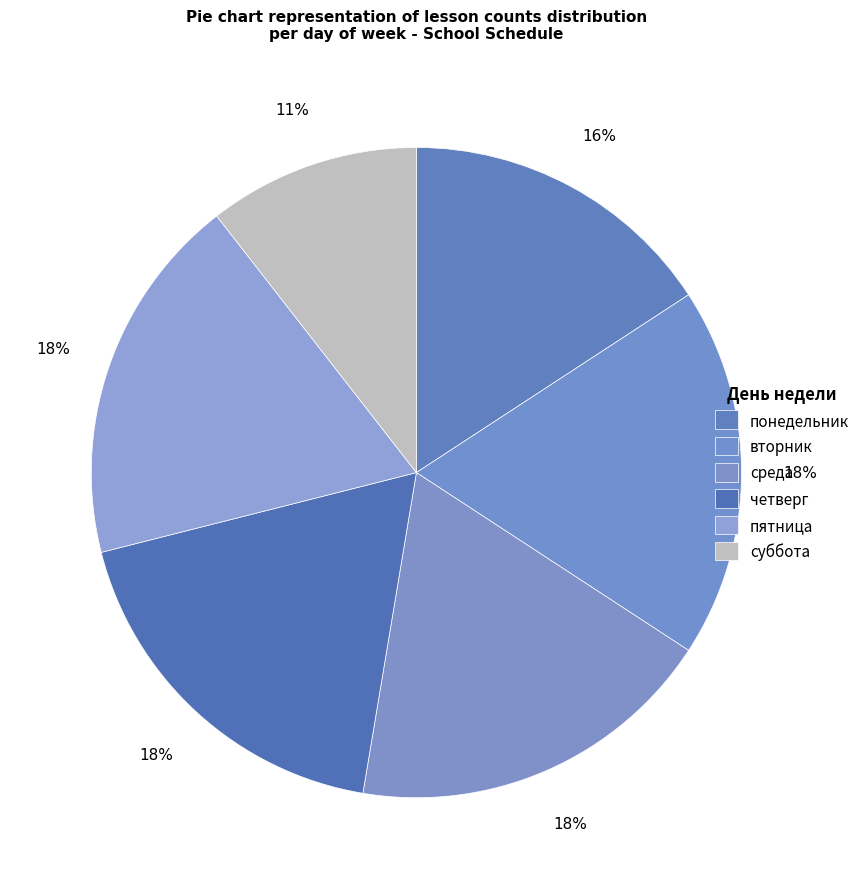

What is the largest slice in the pie chart?

вторник